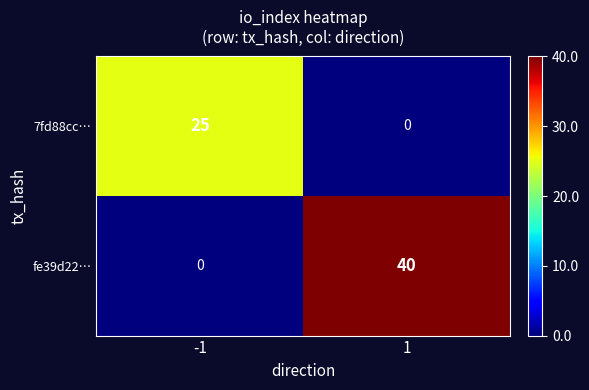

What is the difference between the fe39d22… values at -1 and 1?

40